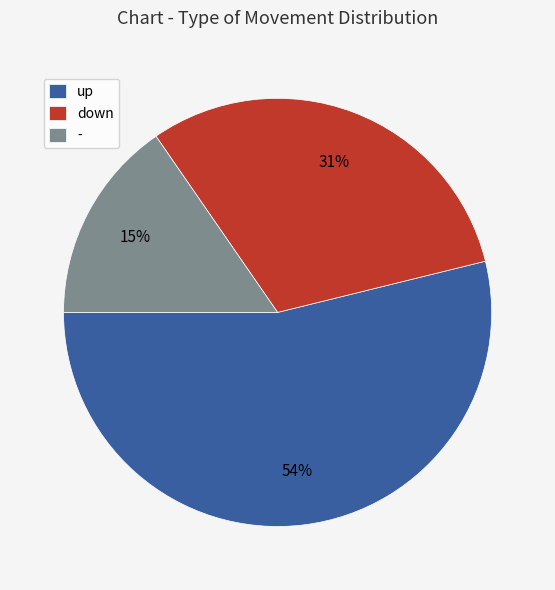

Is there a majority slice in this chart?

Yes